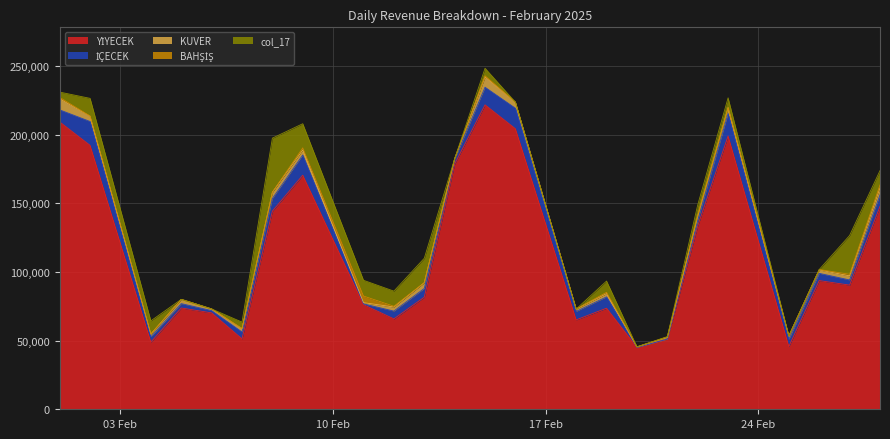

What is the difference between the second highest and minimum values in the col_17 series?

28285.0